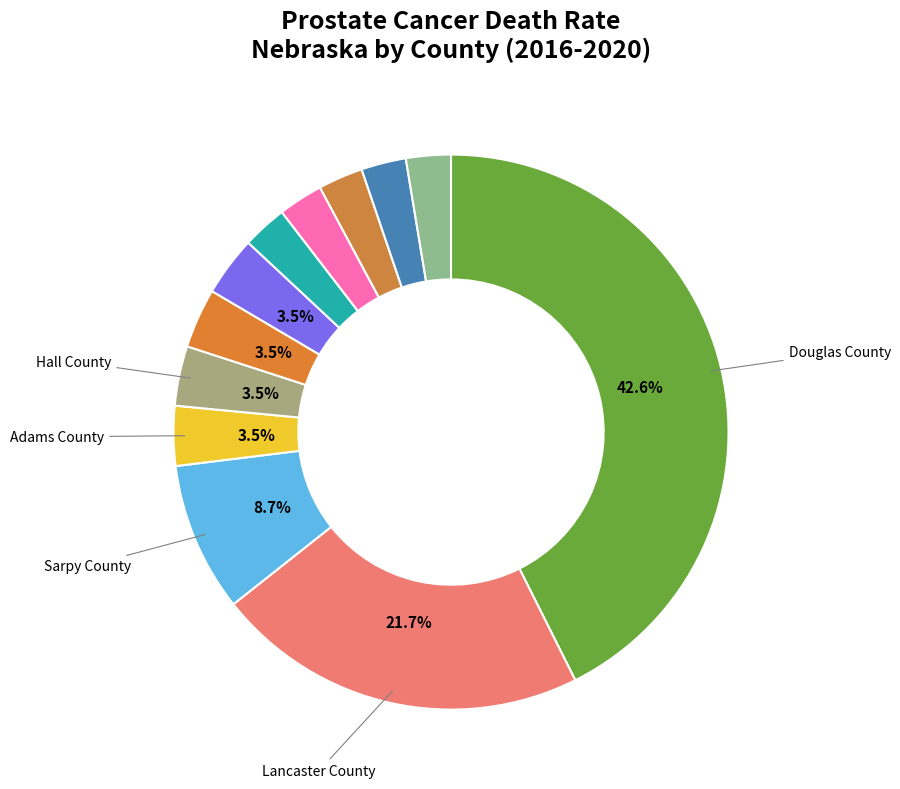

How many slices are in this pie chart?

12